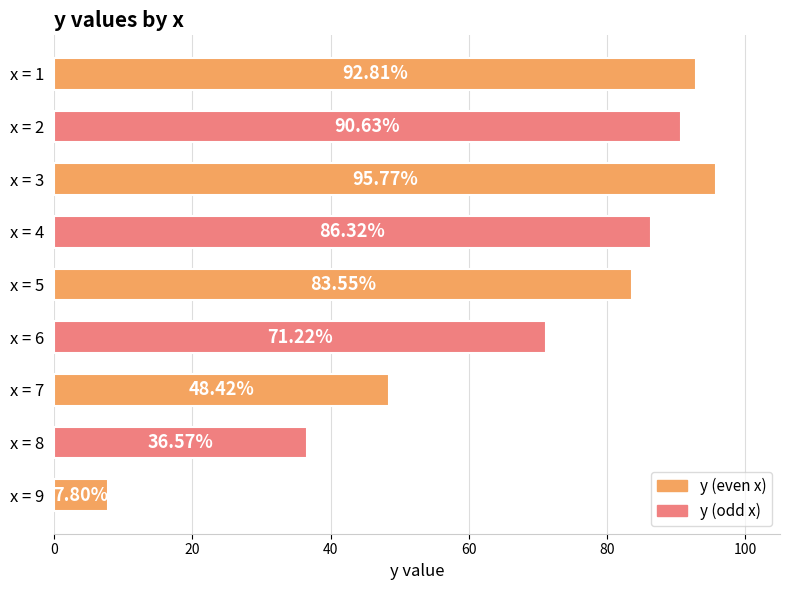

Which category has the highest value across all series?

x = 3